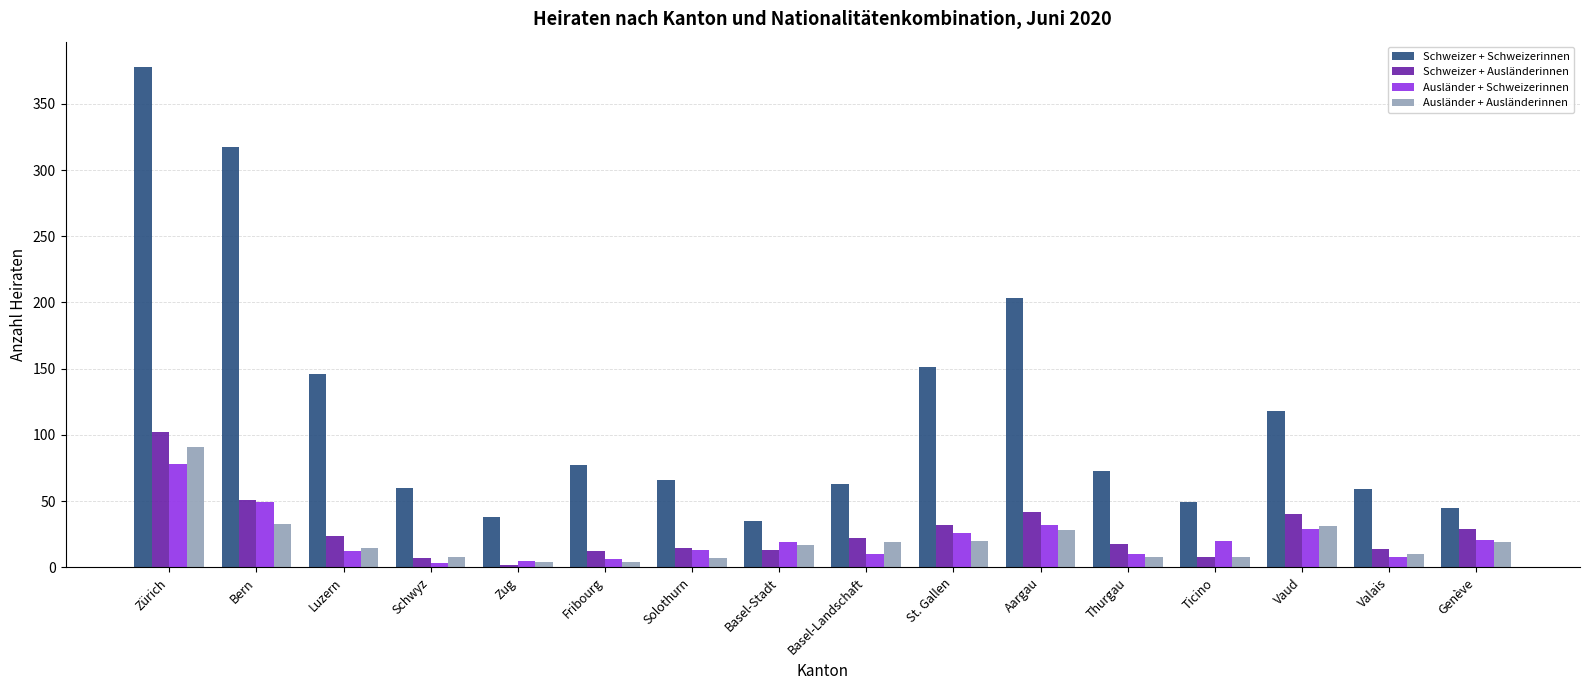

What is the sum of all Schweizer + Schweizerinnen values?

1878